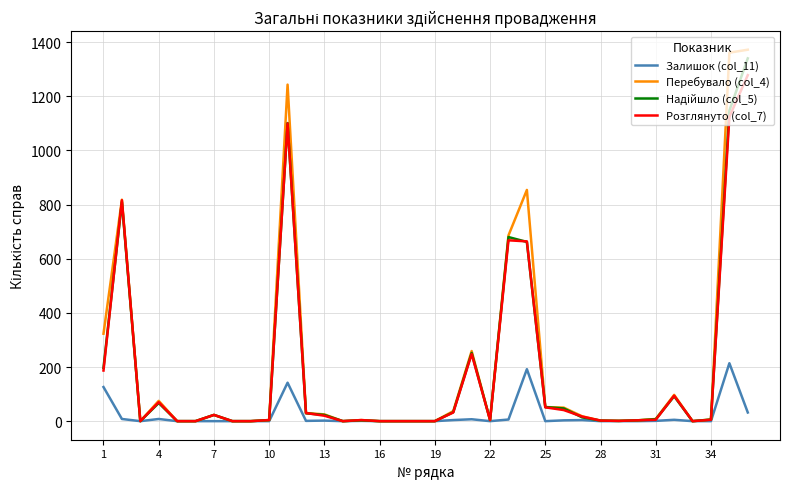

True or false: Перебувало (col_4) has more than 2 points higher than both neighbors.

True